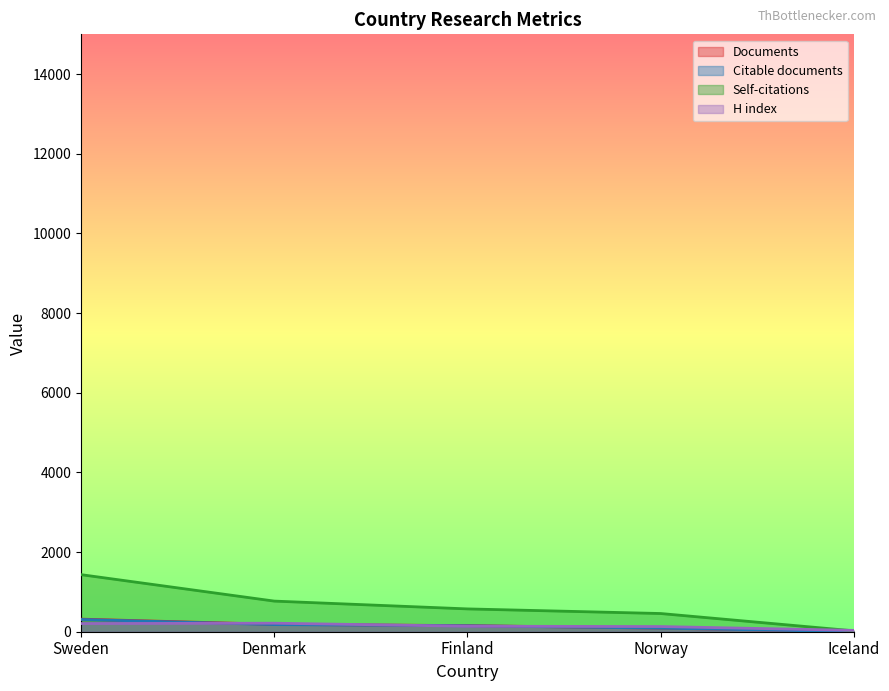

Reading left to right, what are all the values shown in this chart?

Documents: 316	186	153	90	3
Citable documents: 308	179	149	90	3
Citations: 1433	769	573	457	22
H index: 205	214	138	130	34